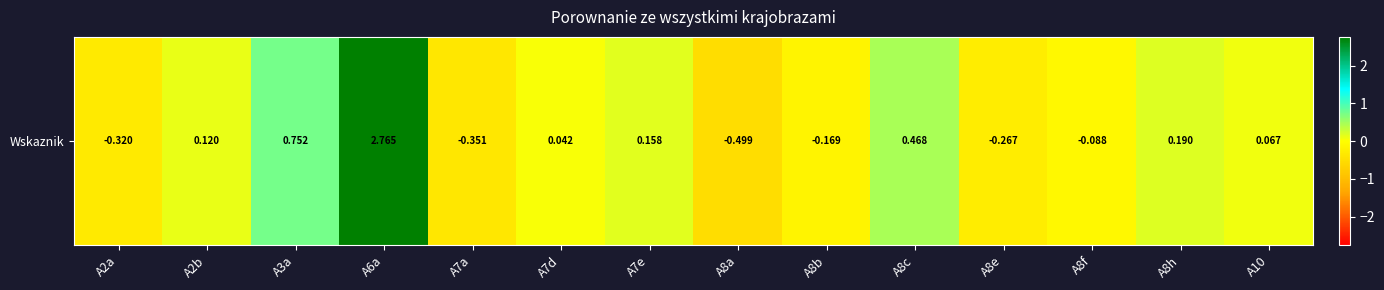

Rank the categories by value from lowest to highest.

A8a, A7a, A2a, A8e, A8b, A8f, A7d, A10, A2b, A7e, A8h, A8c, A3a, A6a